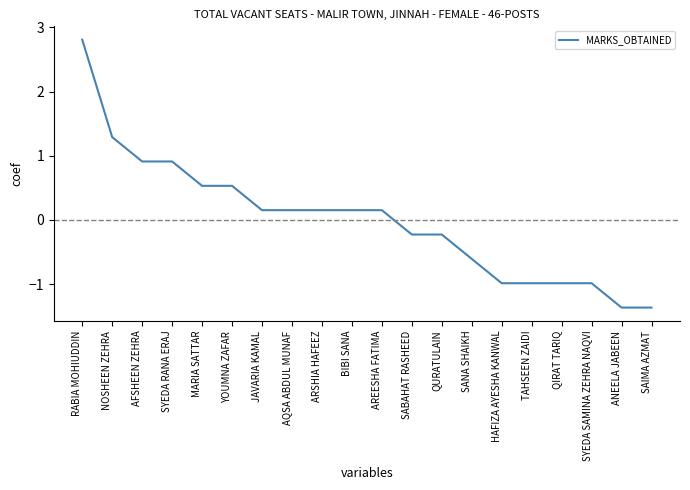

What position from the left is JAVARIA KAMAL?

7